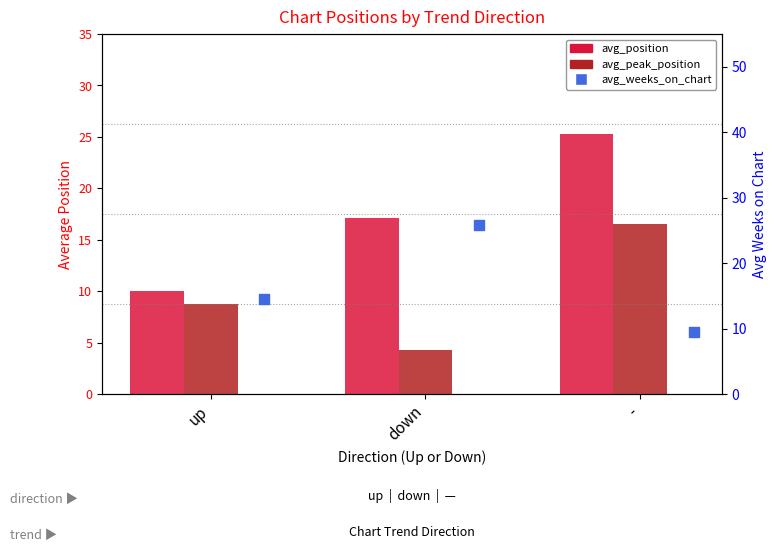

At how many categories does at least one series exceed 22?

2